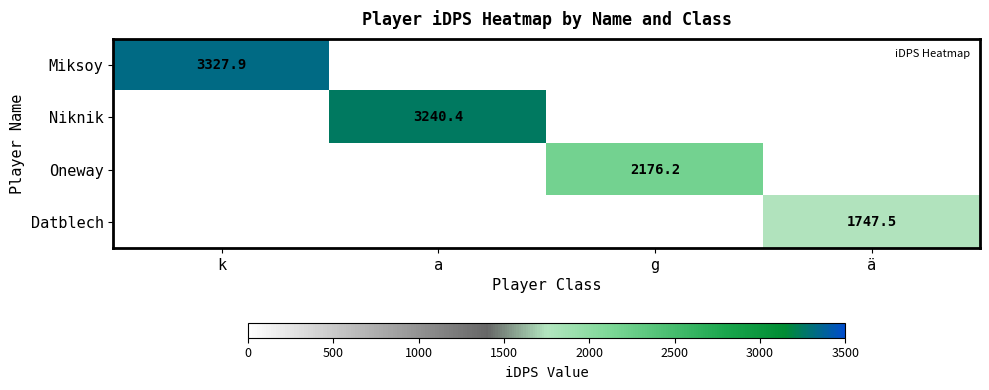

What is the total value across all series at a?

3240.4